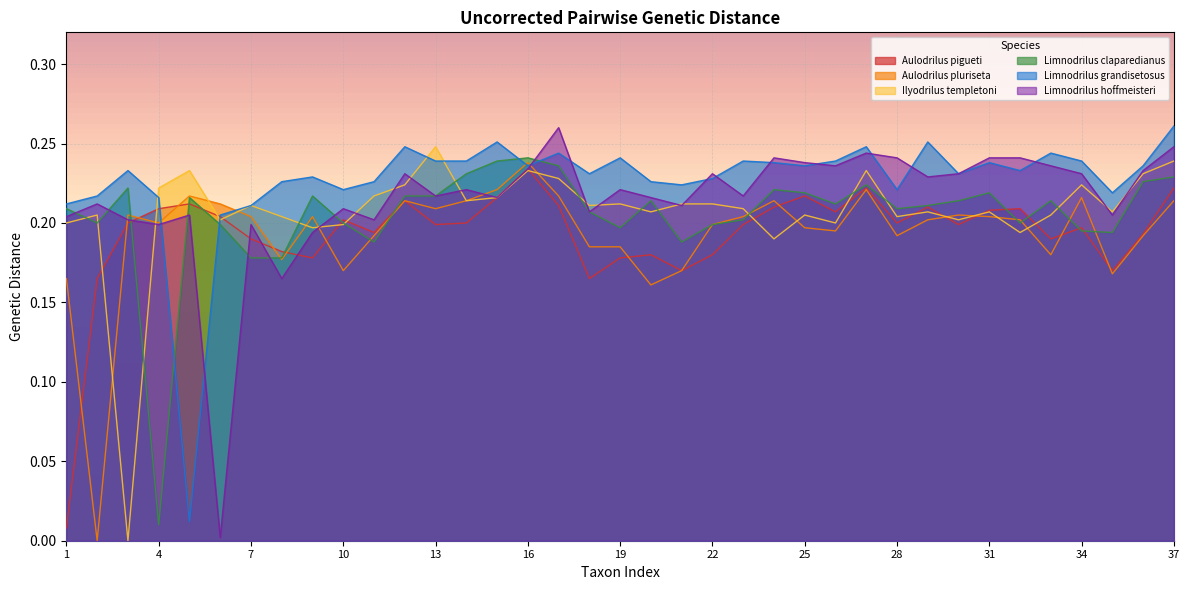

True or false: Ilyodrilus templetoni and Limnodrilus claparedianus intersect in this chart.

True